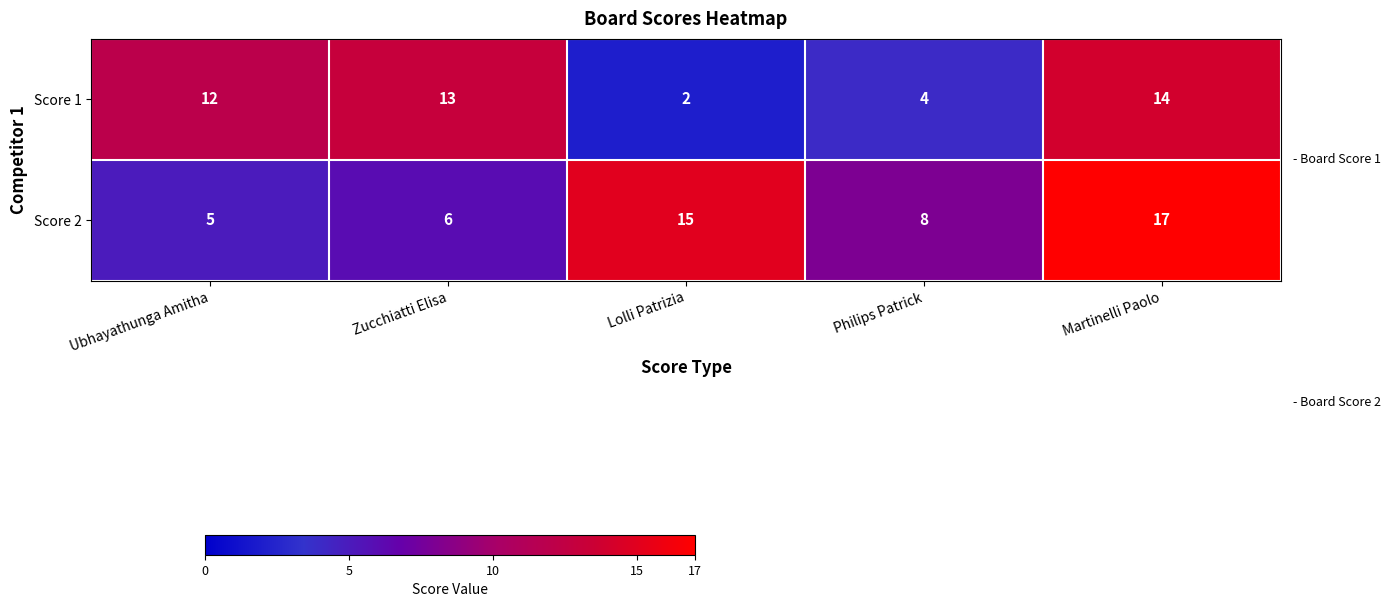

The value of Score 2 at Martinelli Paolo is 17. True or false?

True